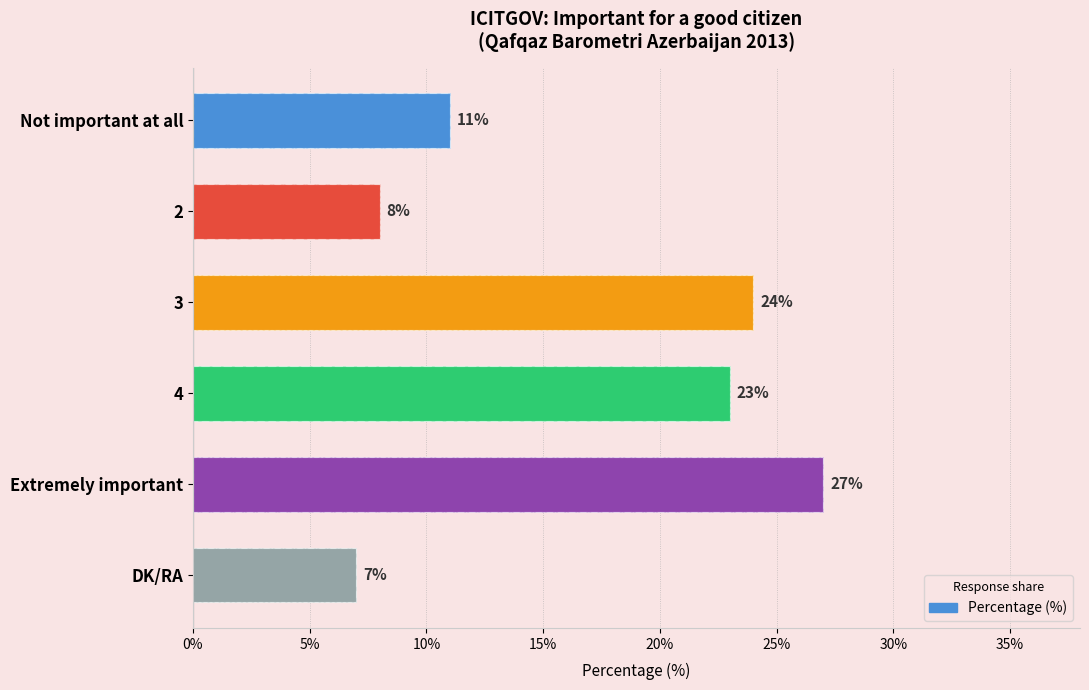

How many bars are there in total?

6